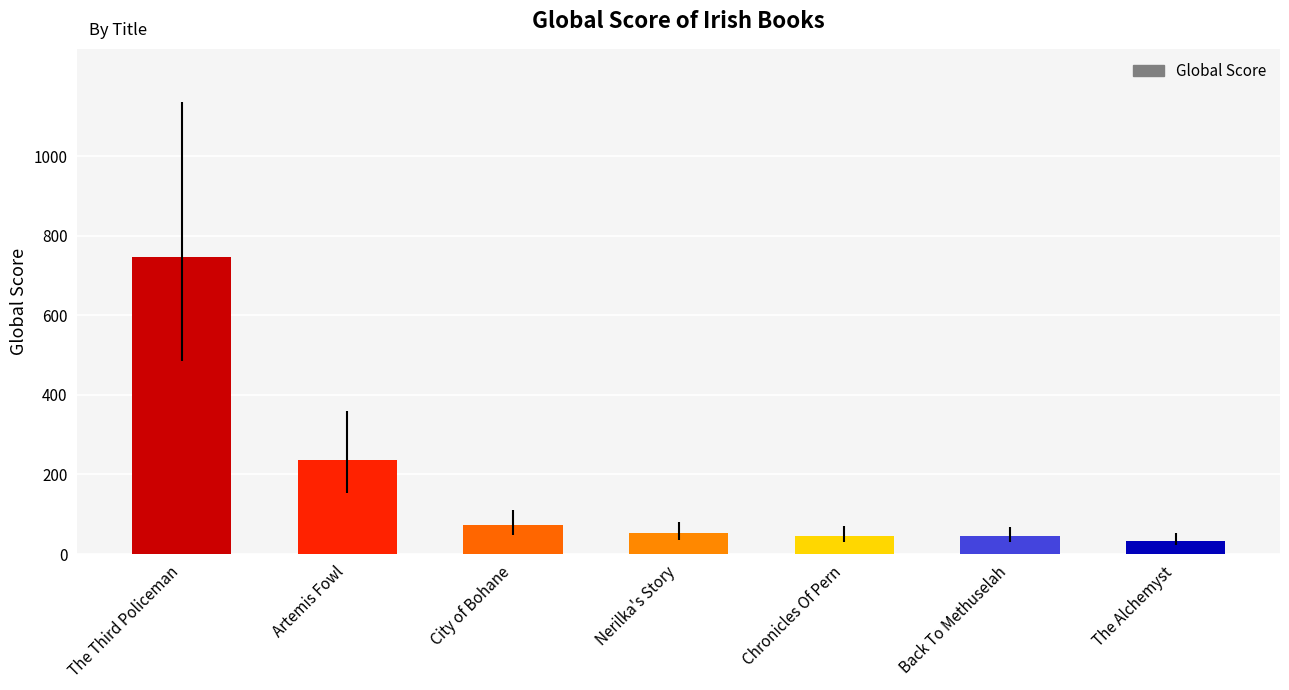

What is the label of the 2nd bar from the left?

Artemis Fowl